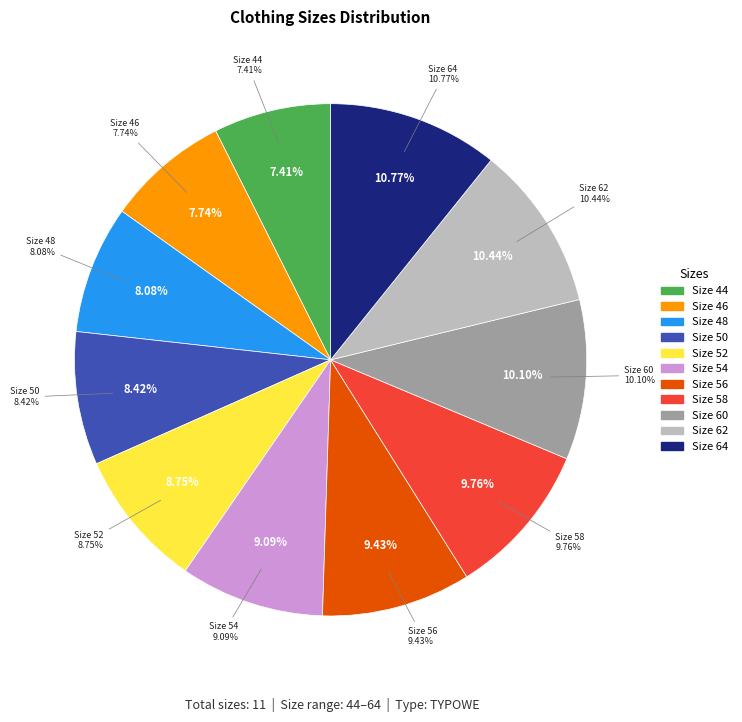

Is the sum of 62 and 60 greater than half?

No